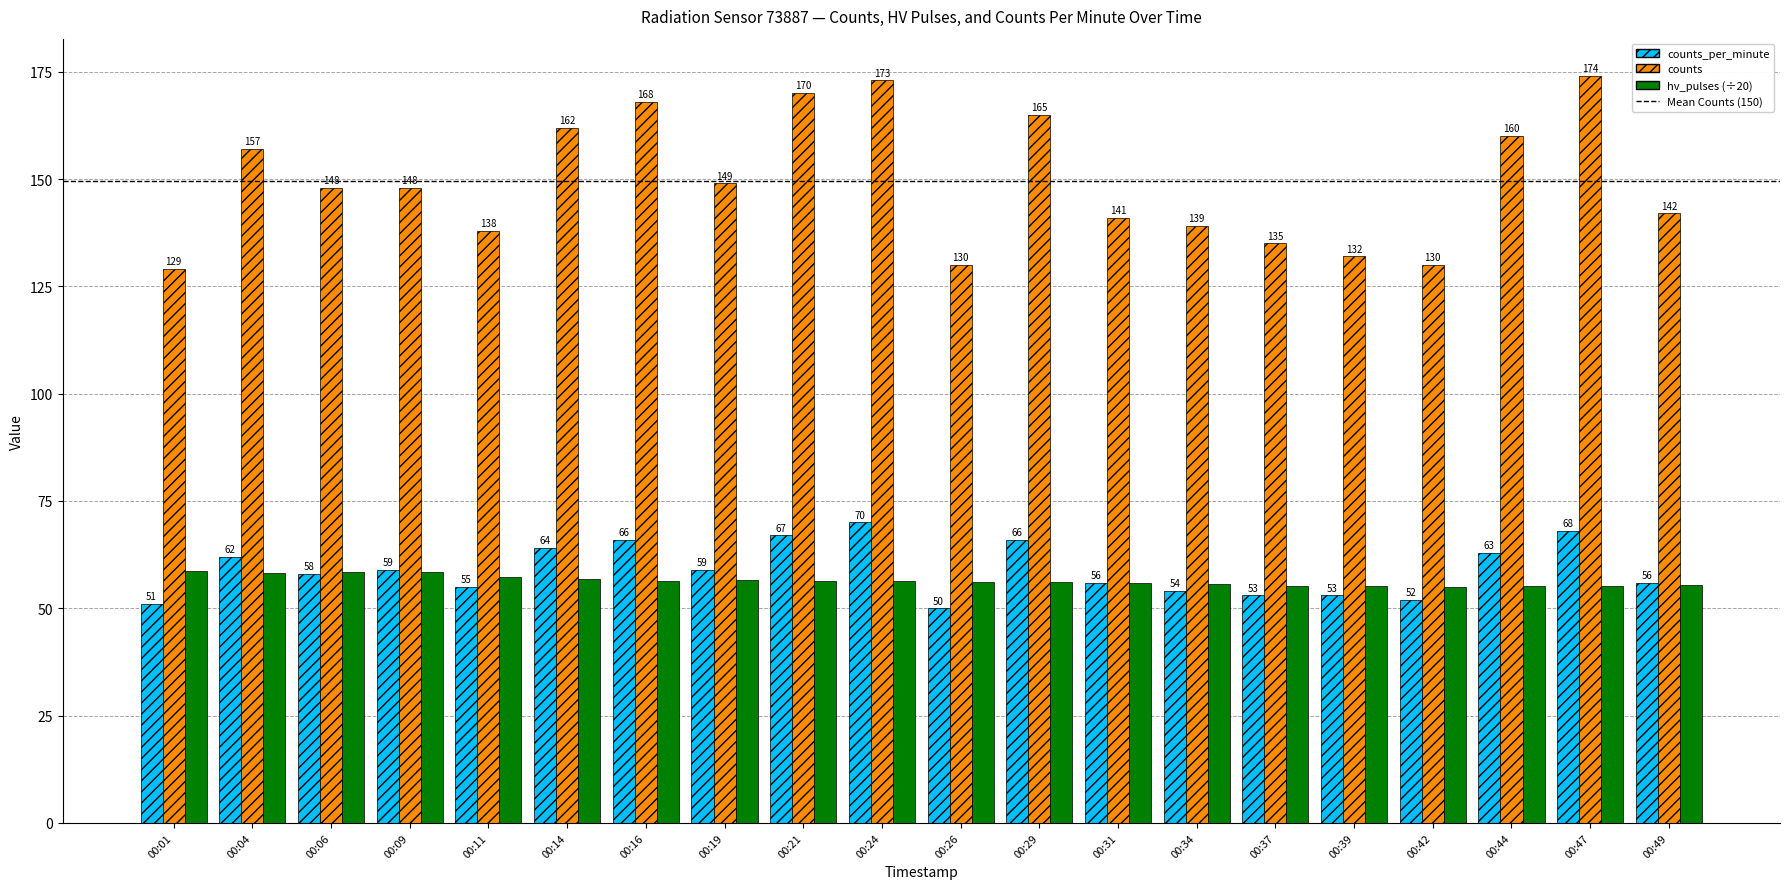

Where is counts nearest to the value 151?

00:19